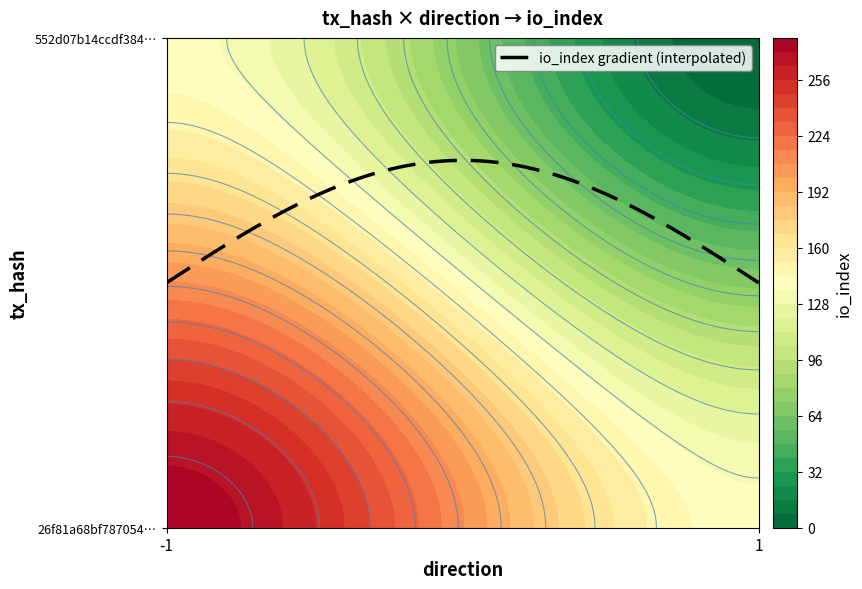

What is the difference between the 26f81a68bf7870544bbff8db54ba3805e375b2f values at direction and io_index?

279